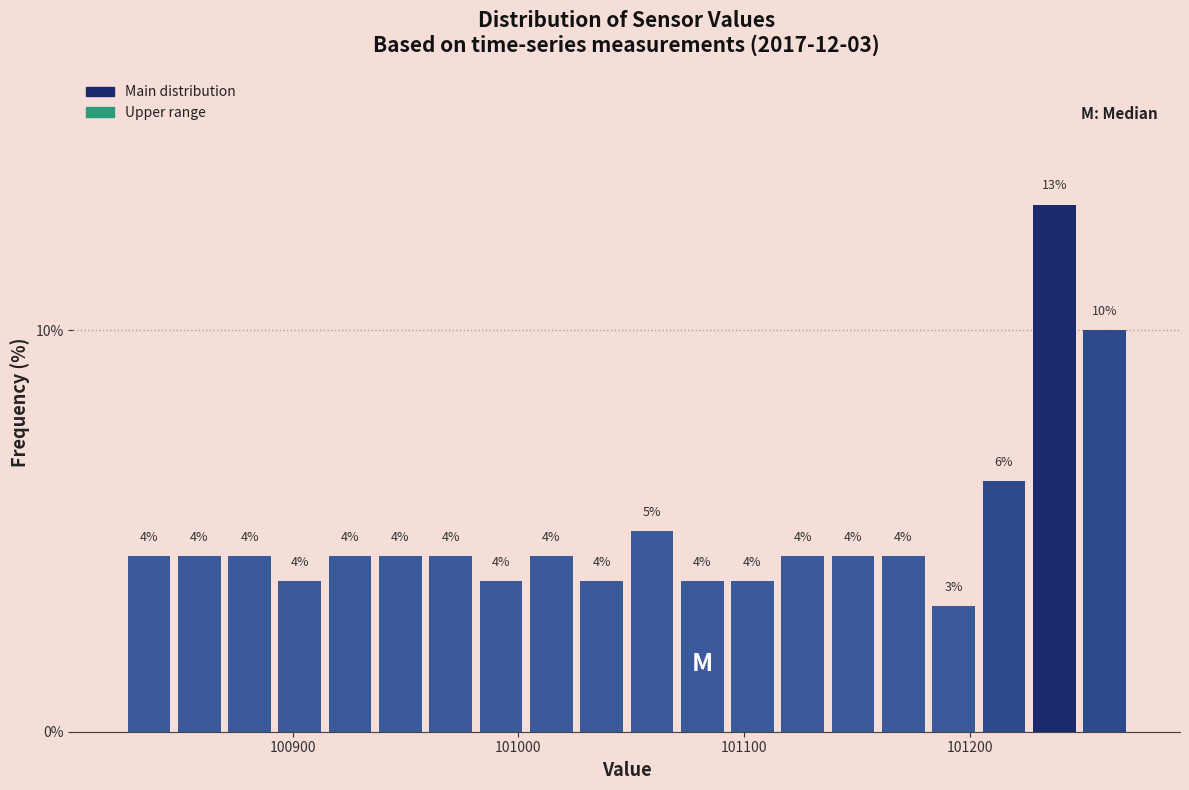

Around what value on the x-axis is the tallest bar? Give the approximate position of its centre, as read against the axis.

101240